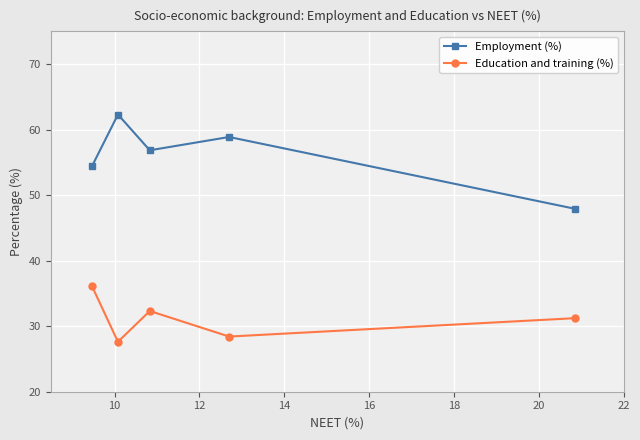

True or false: Employment (%) has more than 0 points higher than both neighbors.

True